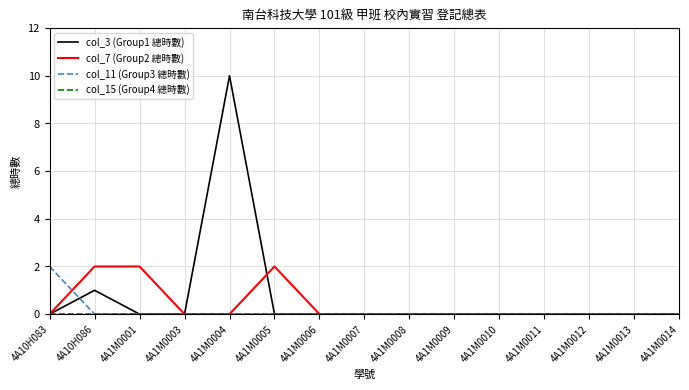

What is the maximum value shown in the chart?

10